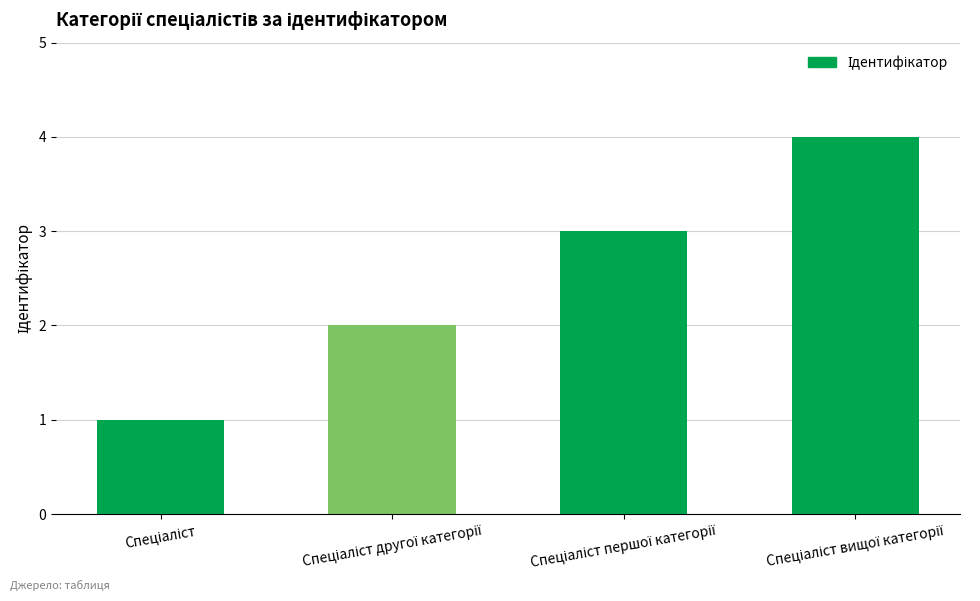

What is the greatest value displayed?

4